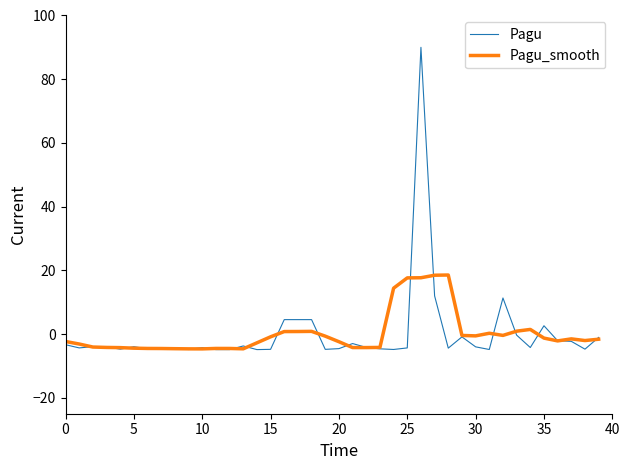

Rank the series by their maximum value, from highest to lowest.

Pagu, Pagu_smooth